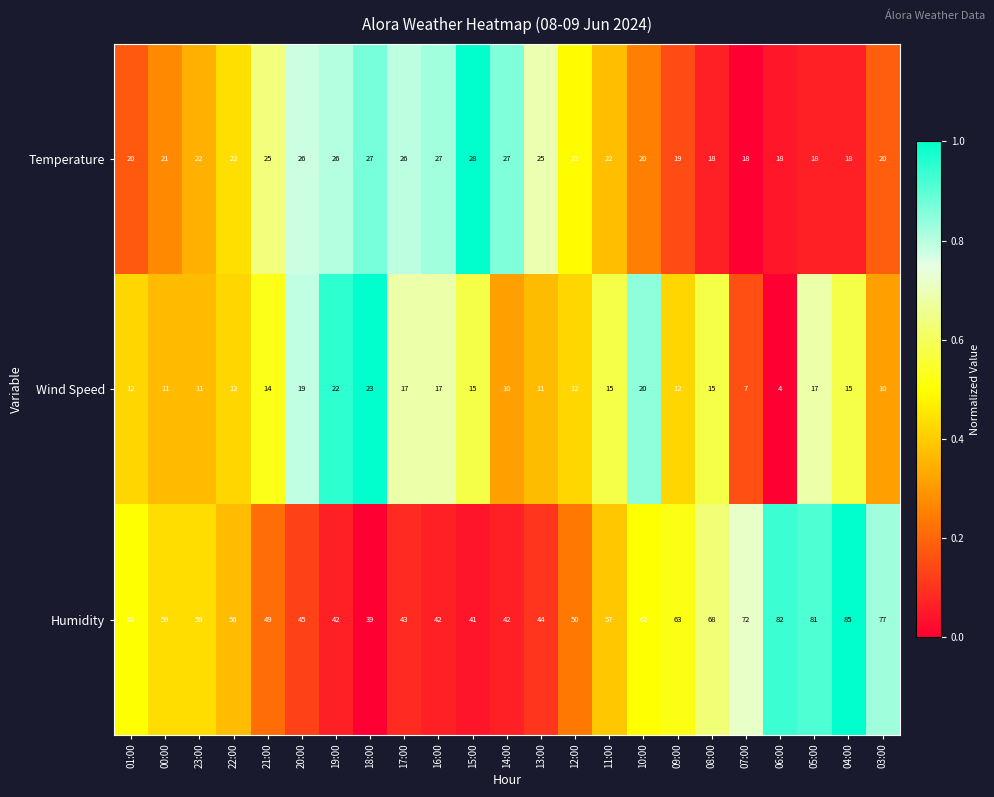

At 06:00, list the series in order from largest to smallest.

Humidity, Temperature, Wind Speed